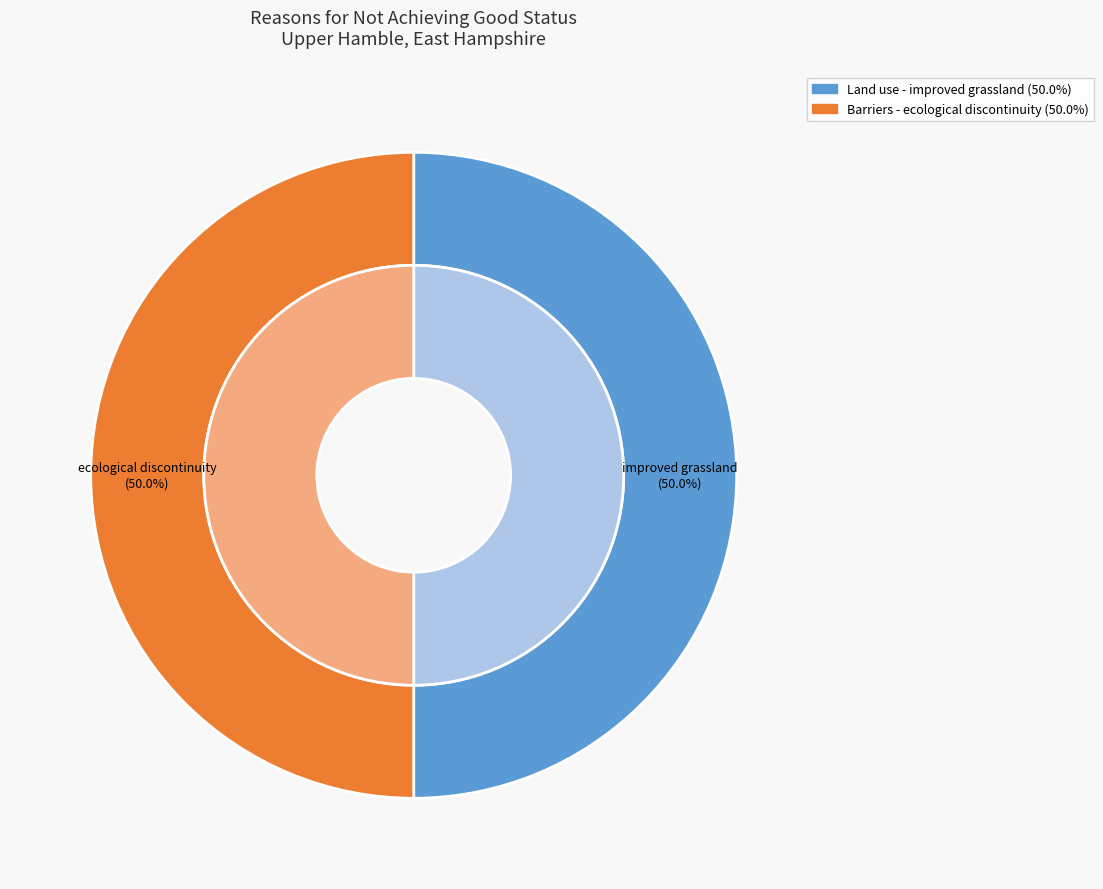

Count the number of slices in the pie.

2